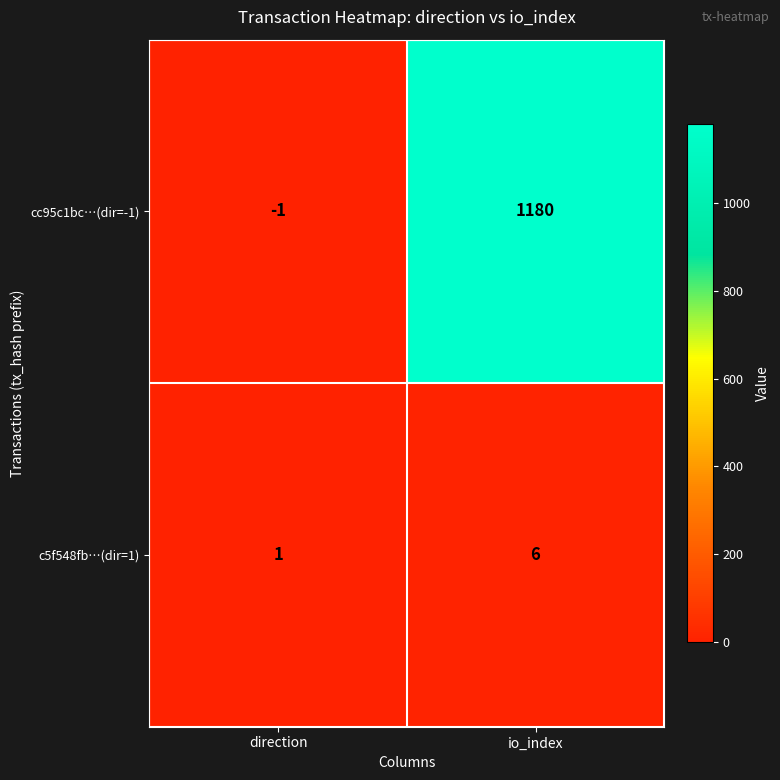

Reading left to right, extract all data points from this chart.

cc95c1bc…(dir=-1): -1	1180
c5f548fb…(dir=1): 1	6